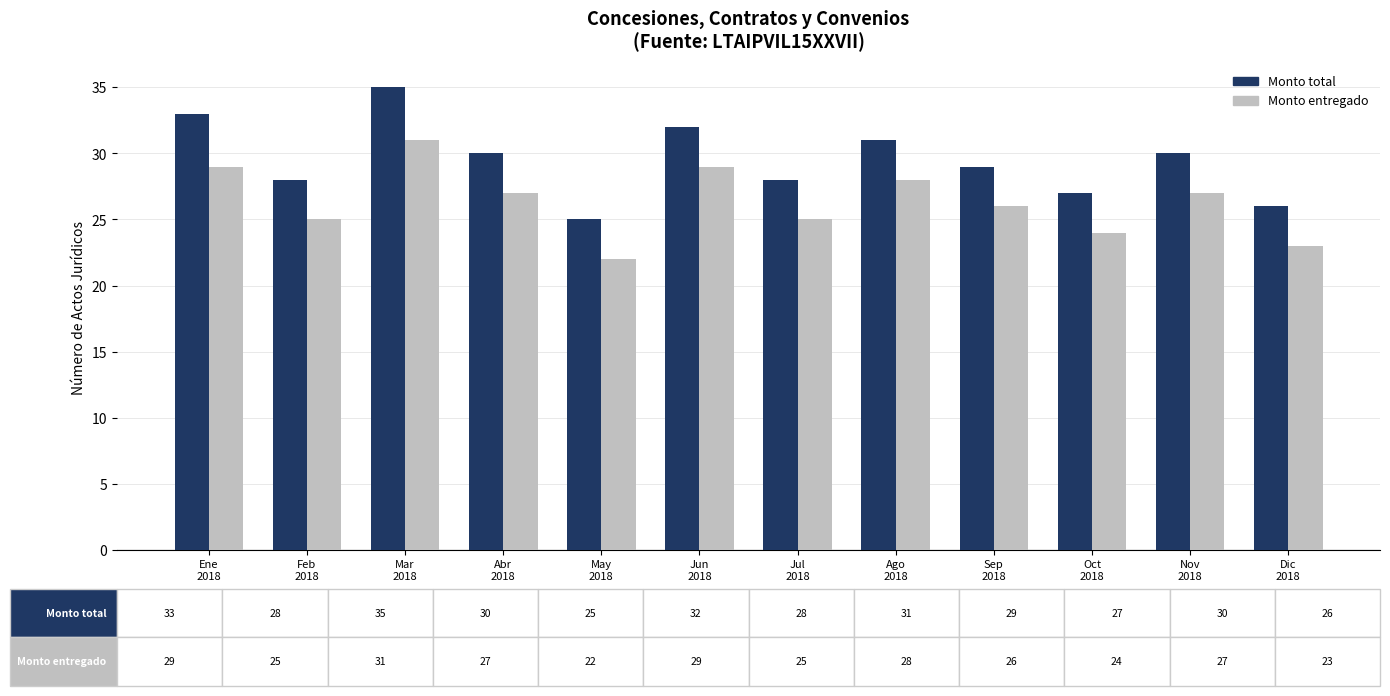

At Abr
2018, list the series in order from largest to smallest.

Monto total, Monto entregado